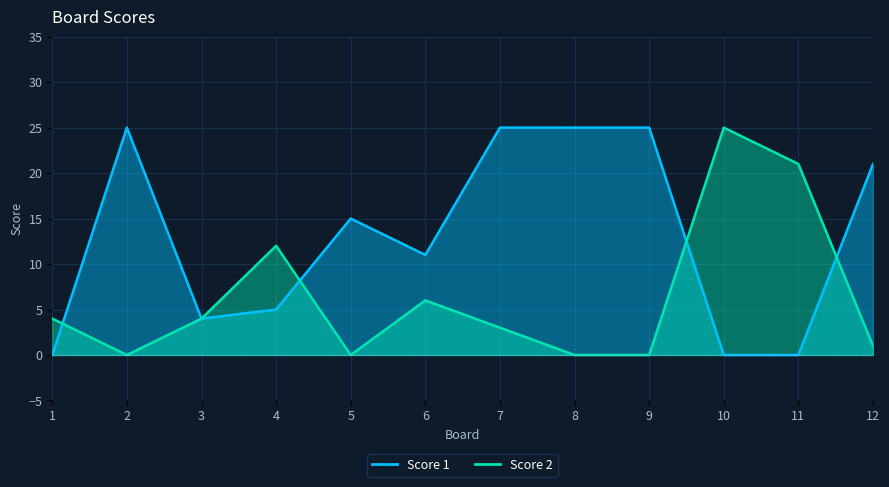

Reading left to right, what are all the values shown in this chart?

Score 1: 1=0	2=25	3=4	4=5	5=15	6=11	7=25	8=25	9=25	10=0	11=0	12=21
Score 2: 1=4	2=0	3=4	4=12	5=0	6=6	7=3	8=0	9=0	10=25	11=21	12=1